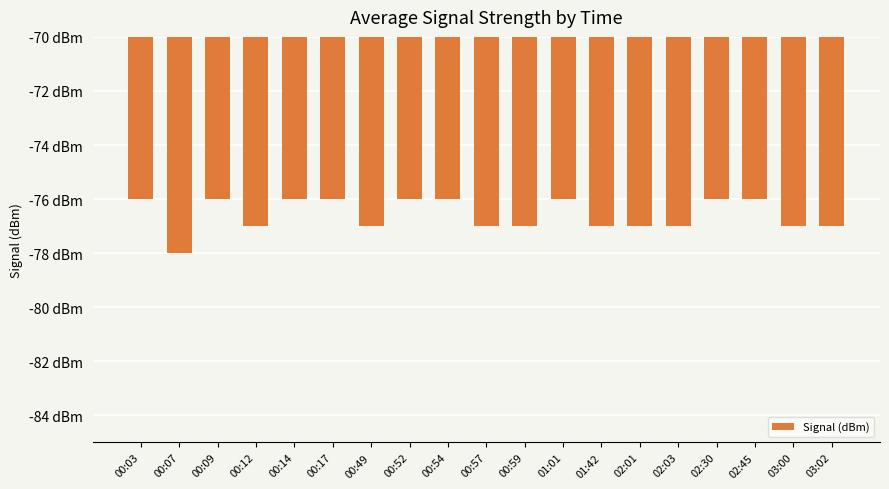

Does the chart contain stacked bars?

No